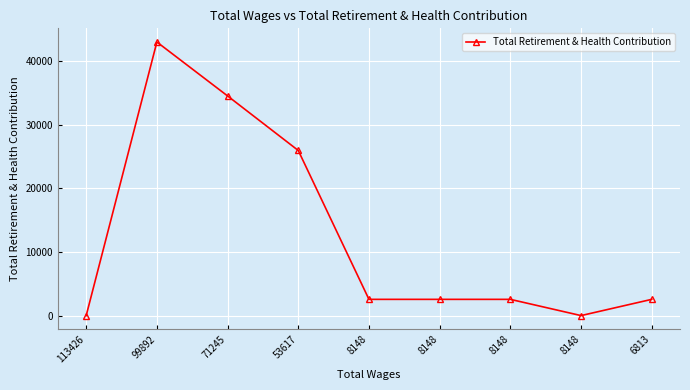

How many values are below 2554?

2